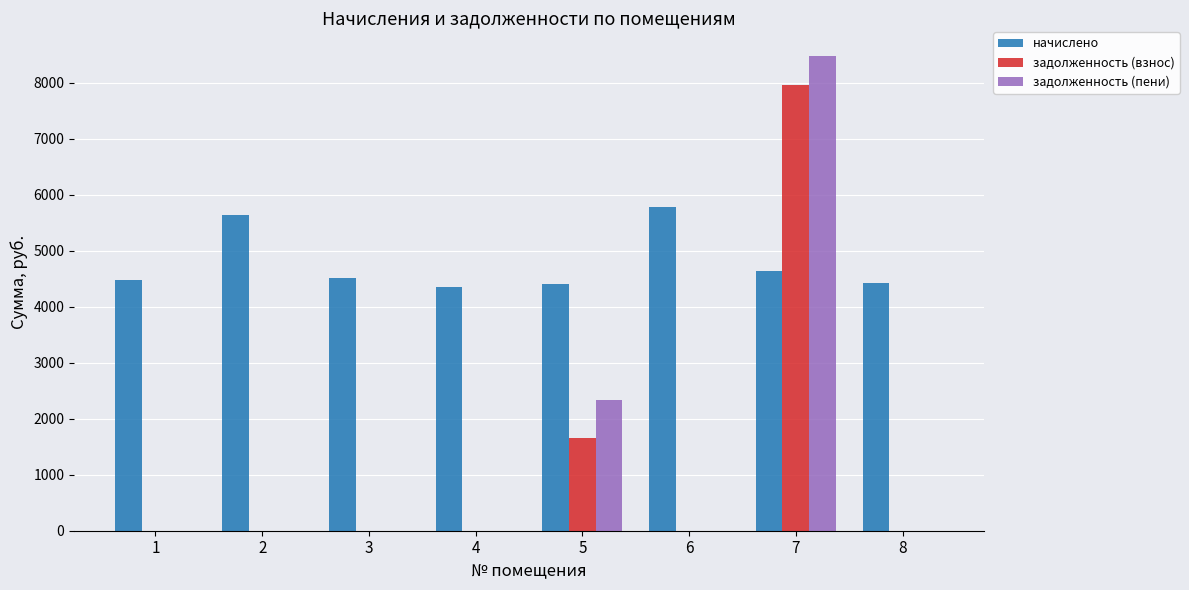

What is the total value across all series at 7?

21074.0